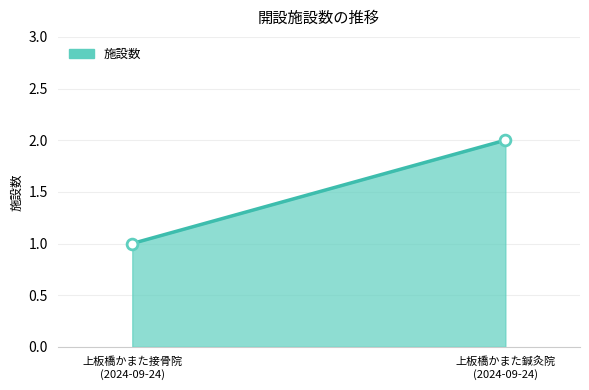

How many lines are shown in the chart?

1